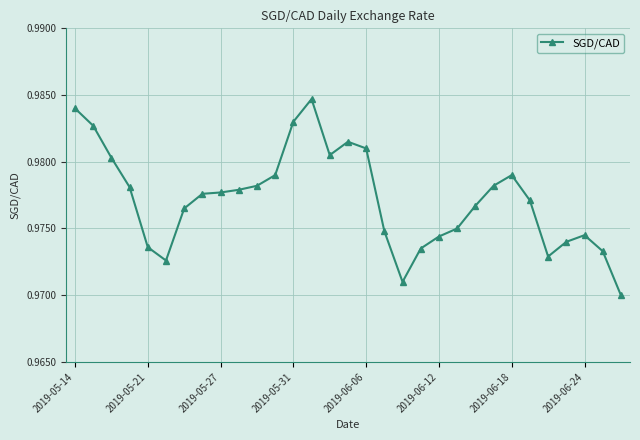

What is the sum of all values?

30.3